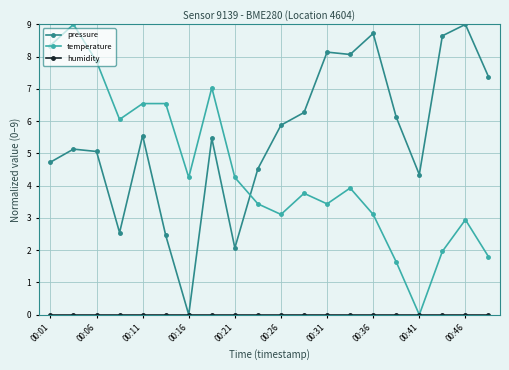

What is the greatest value displayed?

9.0